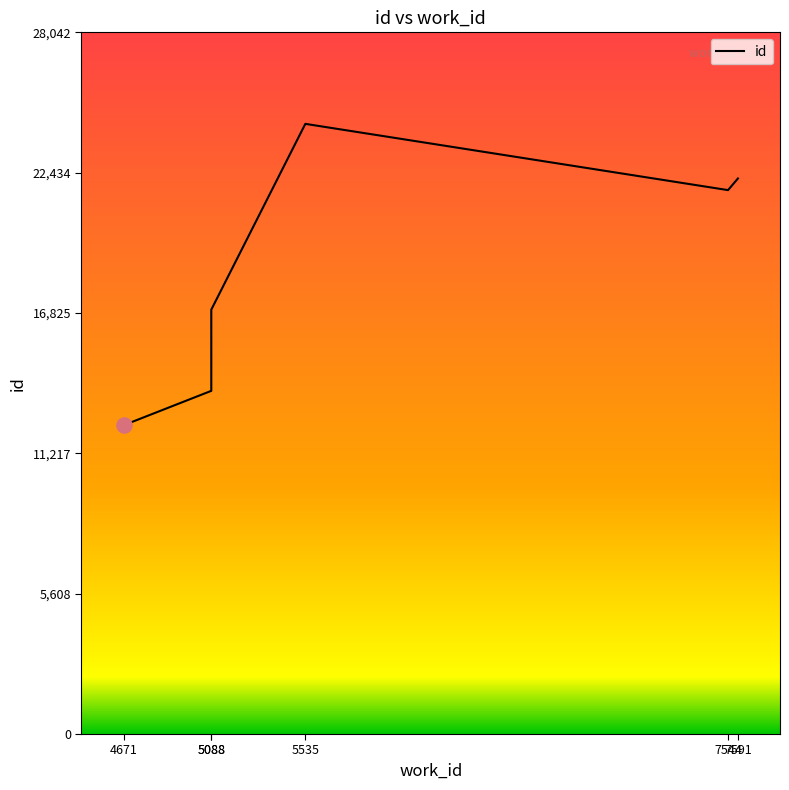

What is the change in value from 5088 to 5535?

+10670